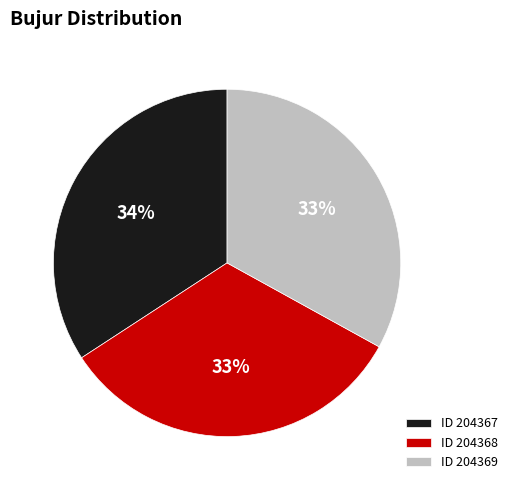

To the nearest percent, what percentage of the pie is ID 204367?

34%